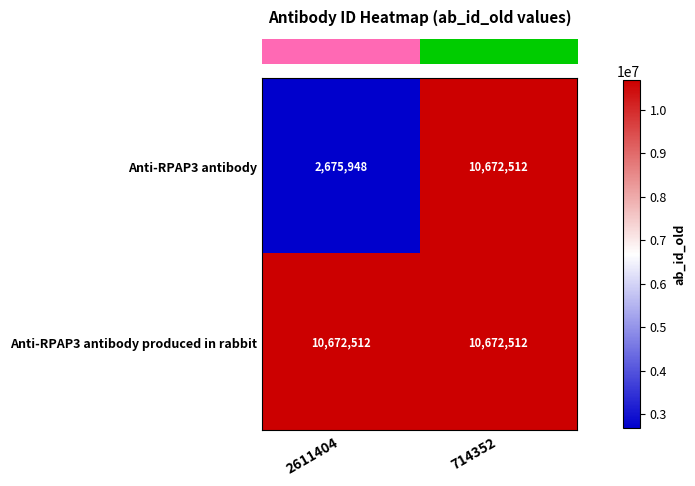

What is the sum of all Anti-RPAP3 antibody produced in rabbit values?

21345024